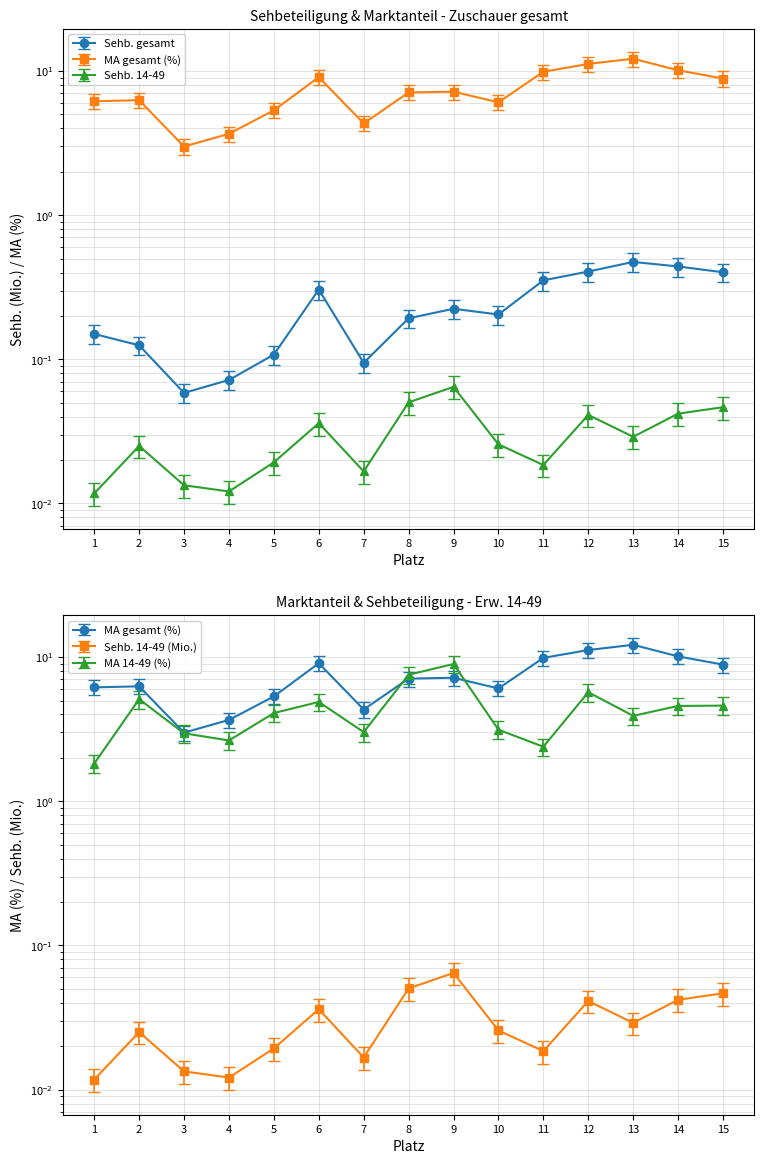

True or false: Sehb_gesamt and MA_gesamt cross at least once.

False